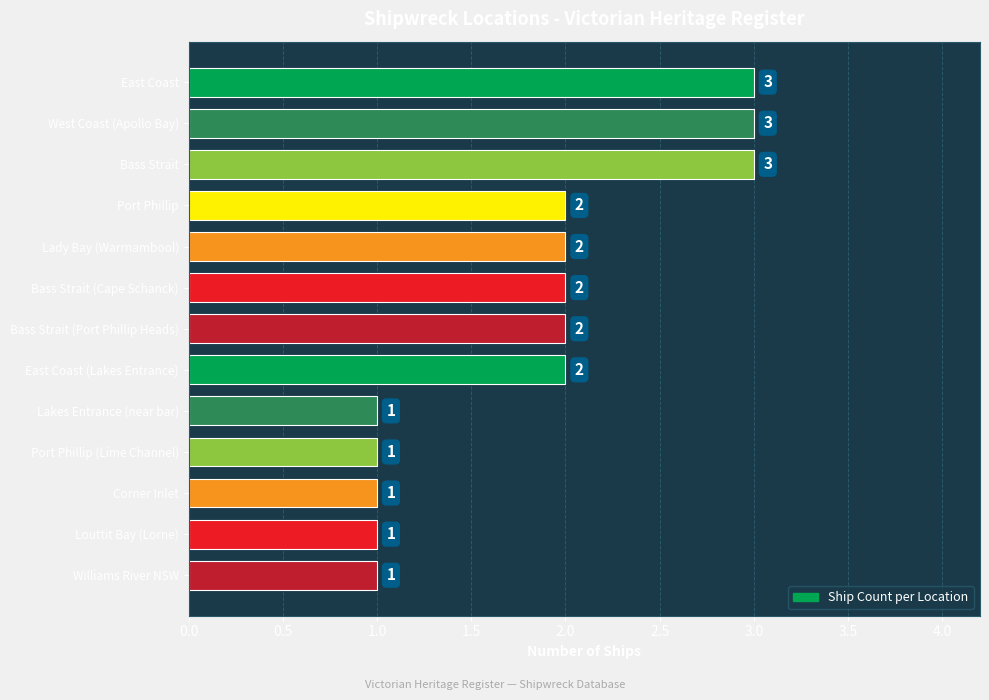

What is the sum of the values at Bass Strait (Port Phillip Heads) and Port Phillip?

4